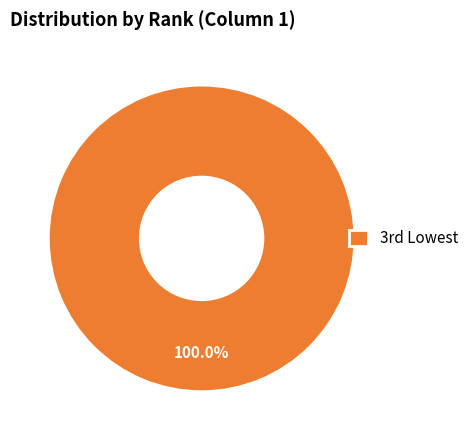

Which slice represents more than half of the pie?

3rd Lowest